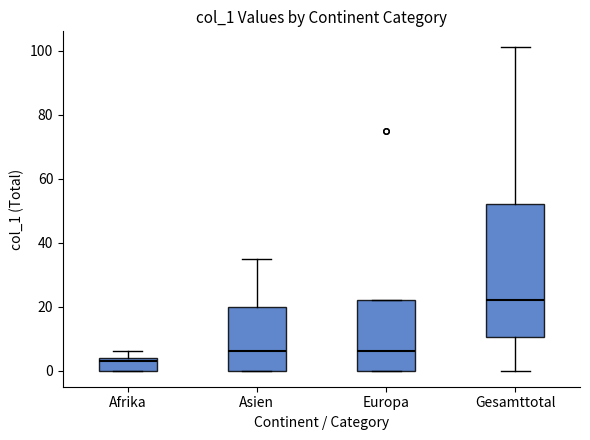

Which box's median line is the highest?

Gesamttotal